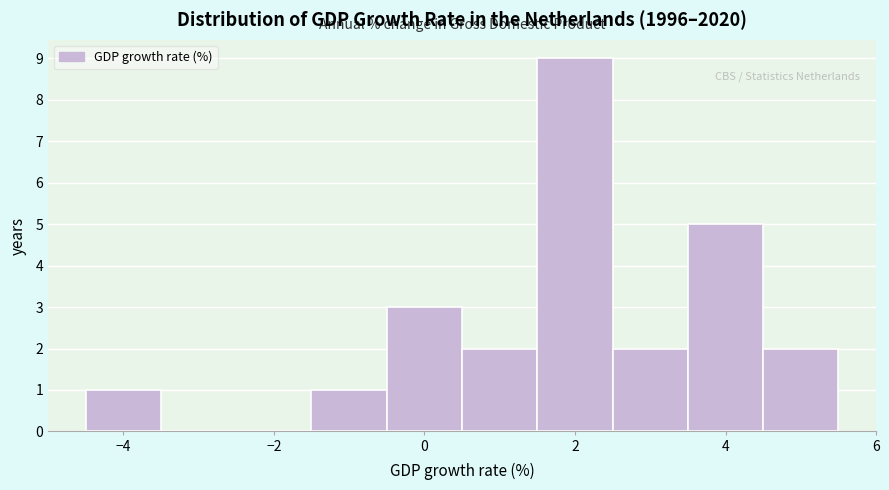

Over which range of the x-axis is the bar tallest?

1.5 to 2.5